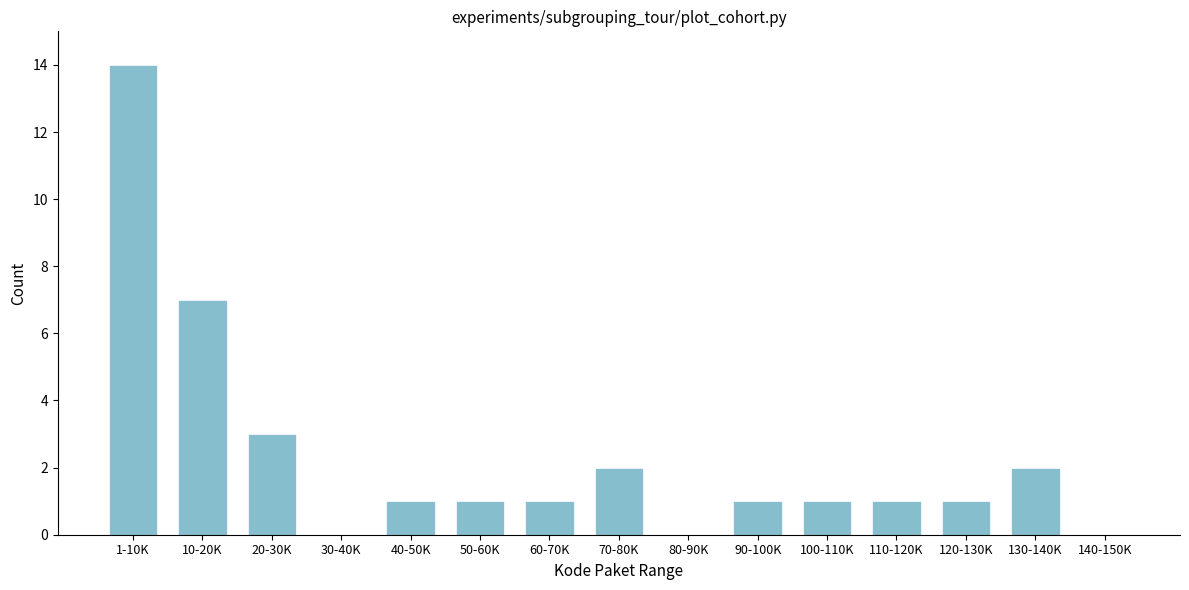

Reading left to right, extract all data points from this chart.

1-10K=14	10-20K=7	20-30K=3	30-40K=0	40-50K=1	50-60K=1	60-70K=1	70-80K=2	80-90K=0	90-100K=1	100-110K=1	110-120K=1	120-130K=1	130-140K=2	140-150K=0